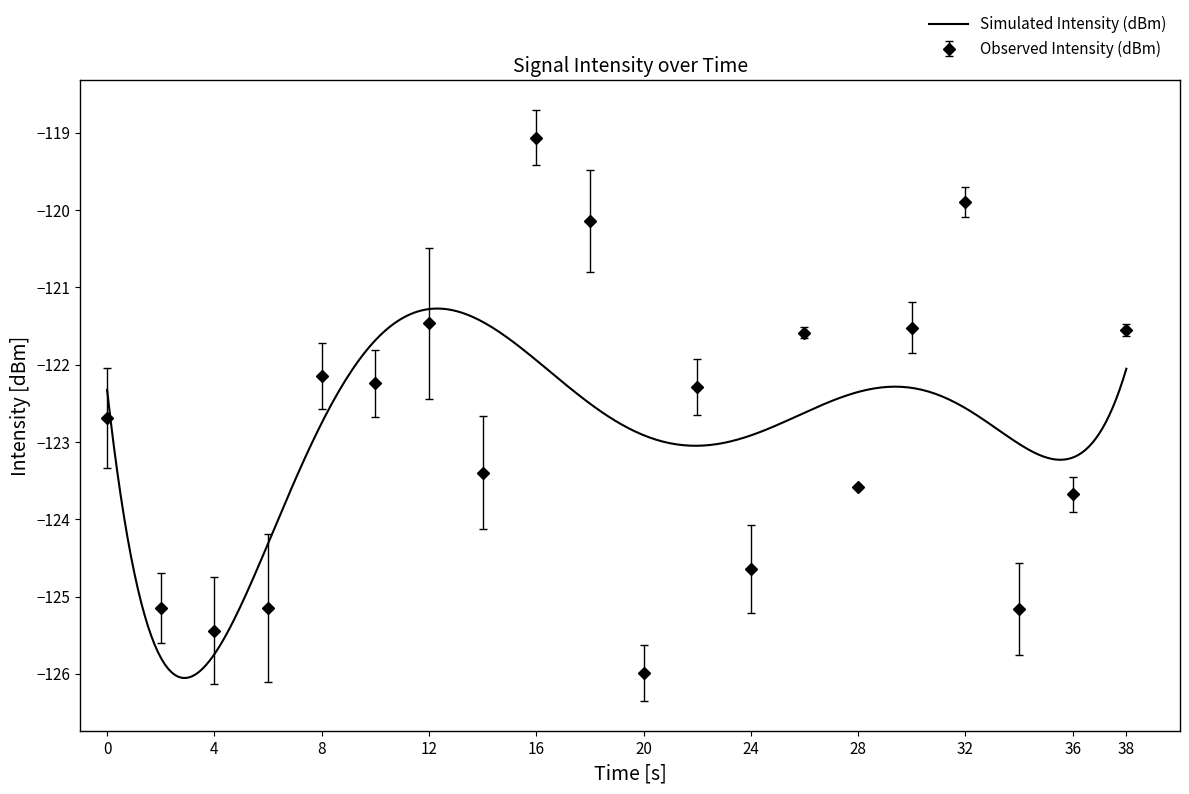

Count the number of categories in the chart.

20